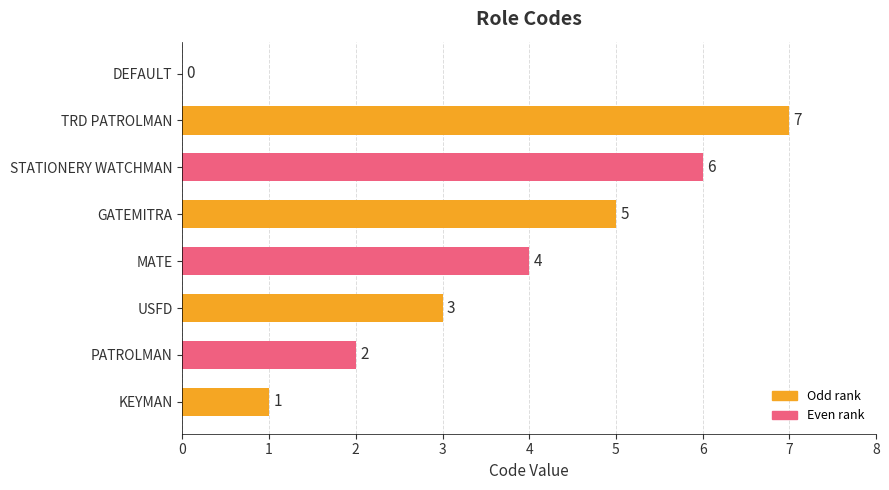

Is it true that the value at USFD is 3?

True